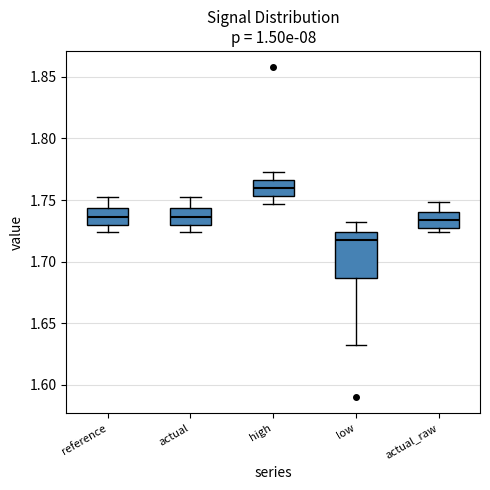

Reading left to right, read every box against the y-axis: the position of its median line, the range the box covers, and the ends of its whiskers. The values are not printed on the chart, so give them approximately, as read against the axis.

reference: median 1.735, box 1.730 to 1.745, whiskers 1.725 to 1.750
actual: median 1.735, box 1.730 to 1.745, whiskers 1.725 to 1.750
high: median 1.760, box 1.755 to 1.765, whiskers 1.745 to 1.775
low: median 1.715, box 1.685 to 1.725, whiskers 1.630 to 1.730
actual_raw: median 1.735, box 1.725 to 1.740, whiskers 1.725 (just below the box's lower edge) to 1.750